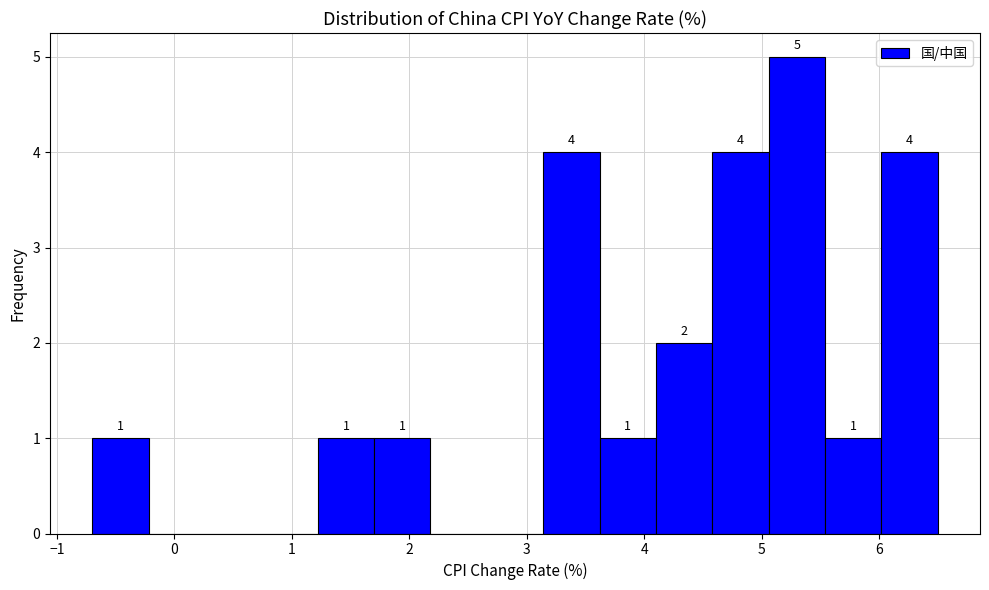

Over which range of the x-axis is the bar tallest?

5.06 to 5.54